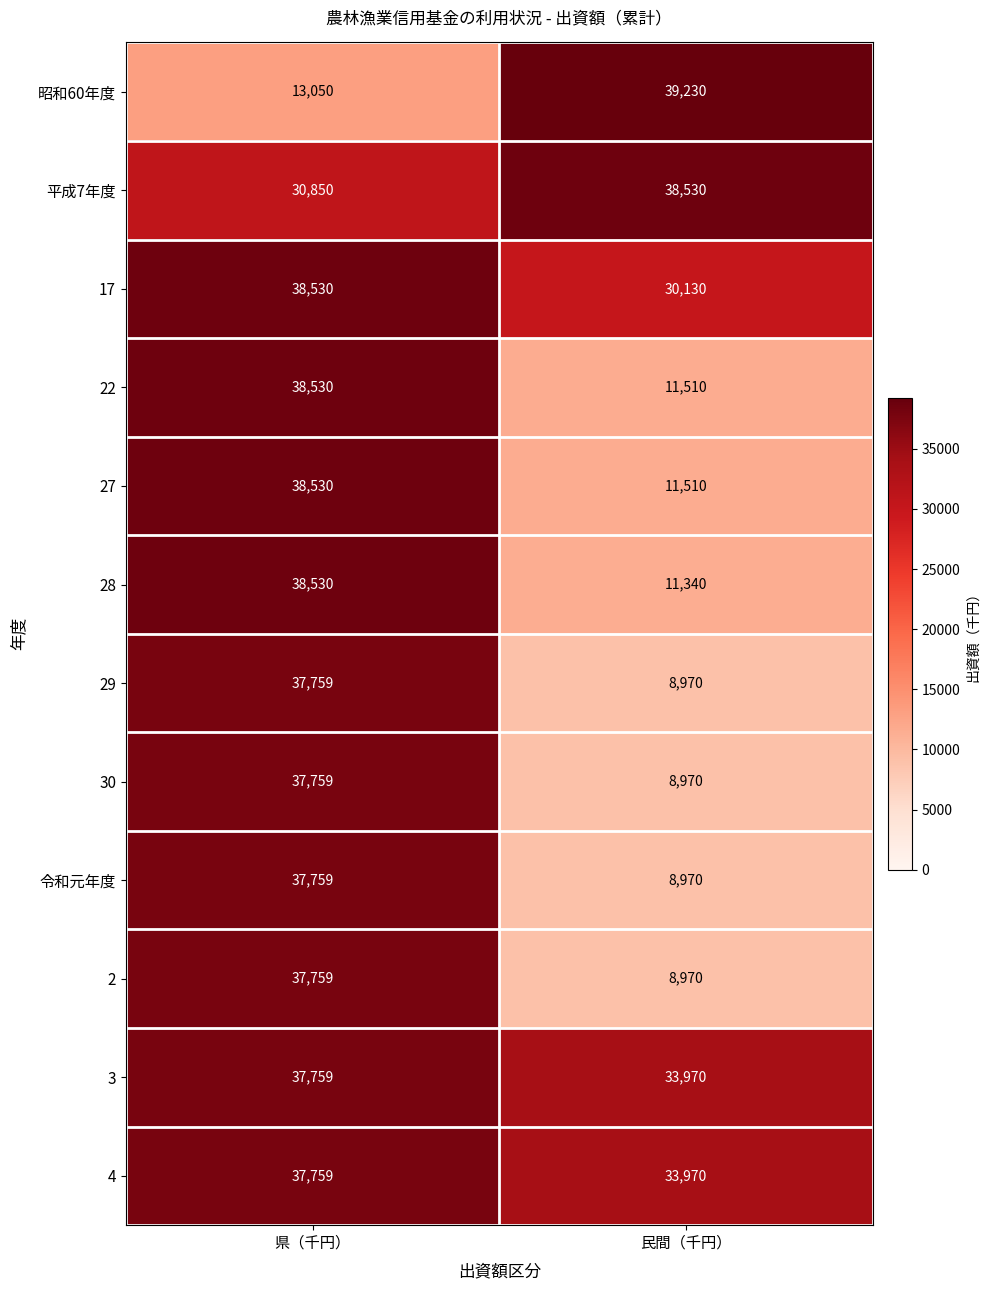

Reading left to right, what are all the values shown in this chart?

昭和60年度: 13050	39230
平成7年度: 30850	38530
17: 38530	30130
22: 38530	11510
27: 38530	11510
28: 38530	11340
29: 37759	8970
30: 37759	8970
令和元年度: 37759	8970
2: 37759	8970
3: 37759	33970
4: 37759	33970